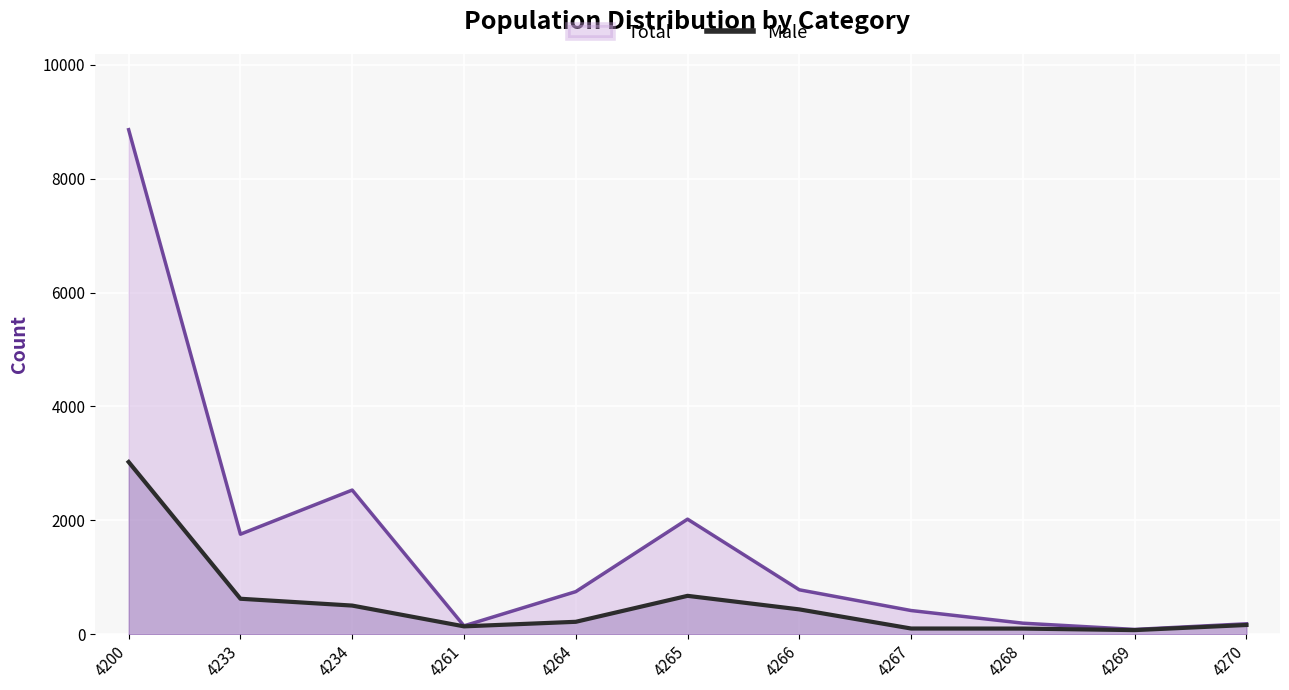

Which series has the largest total across all categories?

Total